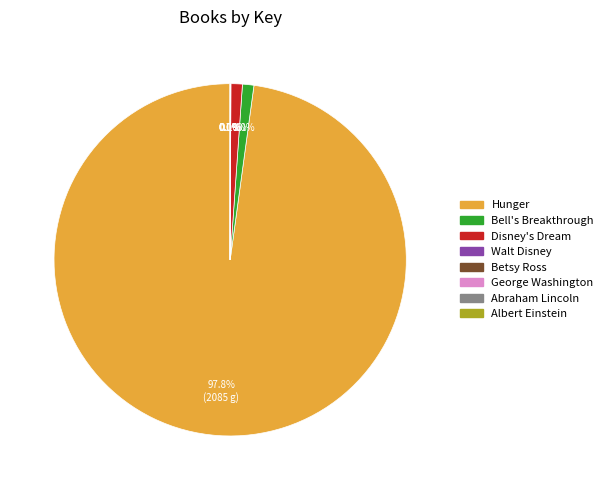

Which slice is the largest?

Hunger